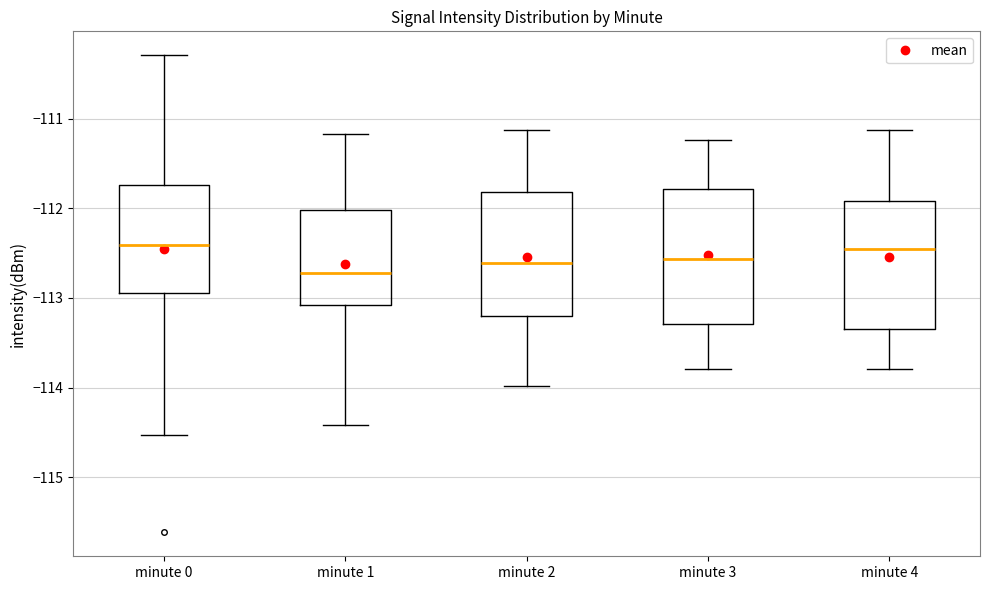

Reading left to right, read every box against the y-axis: the position of its median line, the range the box covers, and the ends of its whiskers. The values are not printed on the chart, so give them approximately, as read against the axis.

minute 0: median -112.4, box -112.9 to -111.7, whiskers -114.5 to -110.3
minute 1: median -112.7, box -113.1 to -112.0, whiskers -114.4 to -111.2
minute 2: median -112.6, box -113.2 to -111.8, whiskers -114.0 to -111.1
minute 3: median -112.6, box -113.3 to -111.8, whiskers -113.8 to -111.2
minute 4: median -112.5, box -113.3 to -111.9, whiskers -113.8 to -111.1